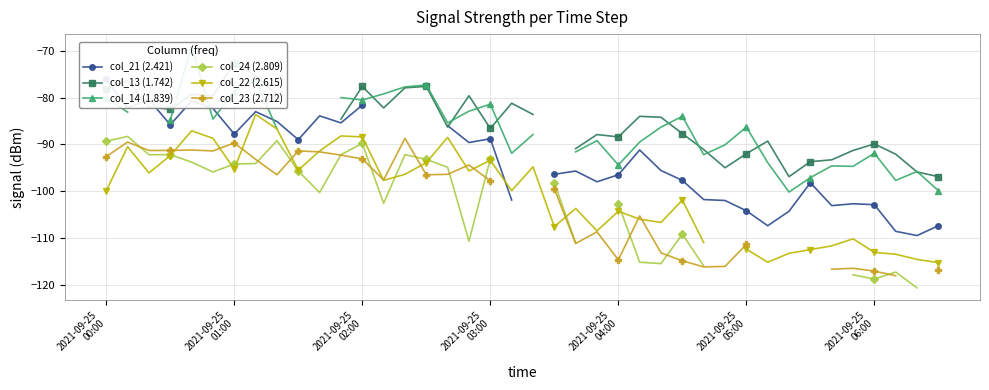

How many negative values does the col_24 (2.809) series have?

30